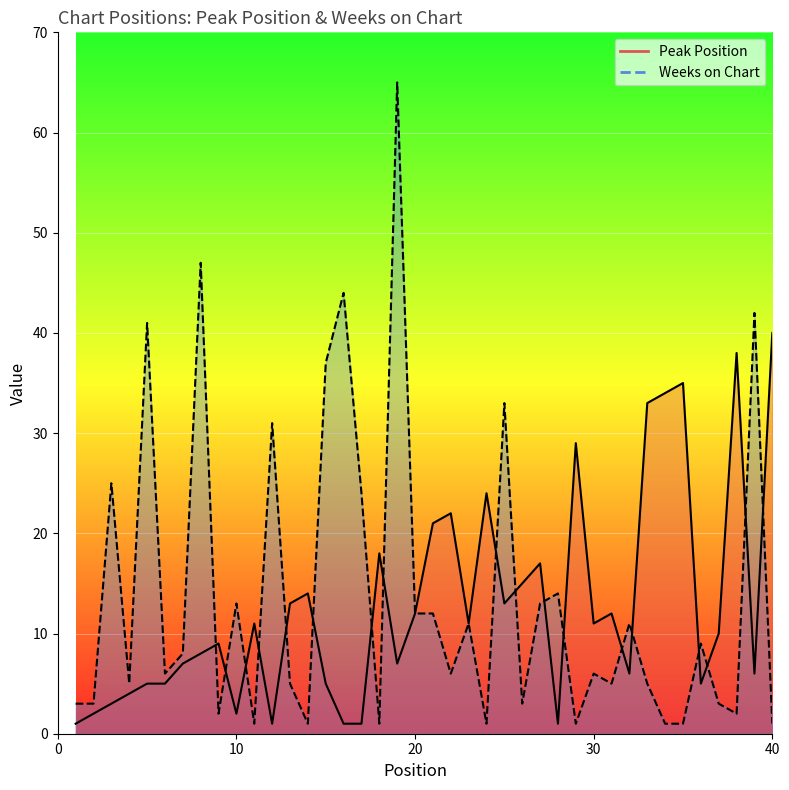

How many interior local valleys does the Peak Position series have?

10